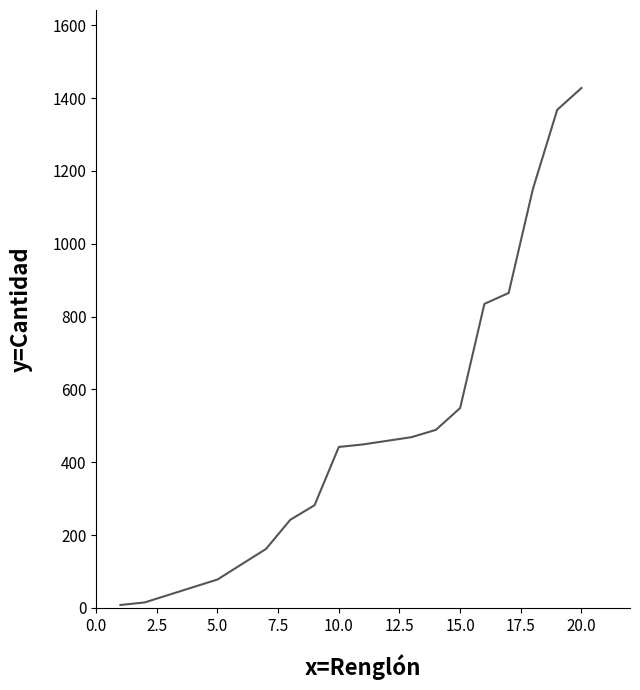

What is the greatest value displayed?

1428